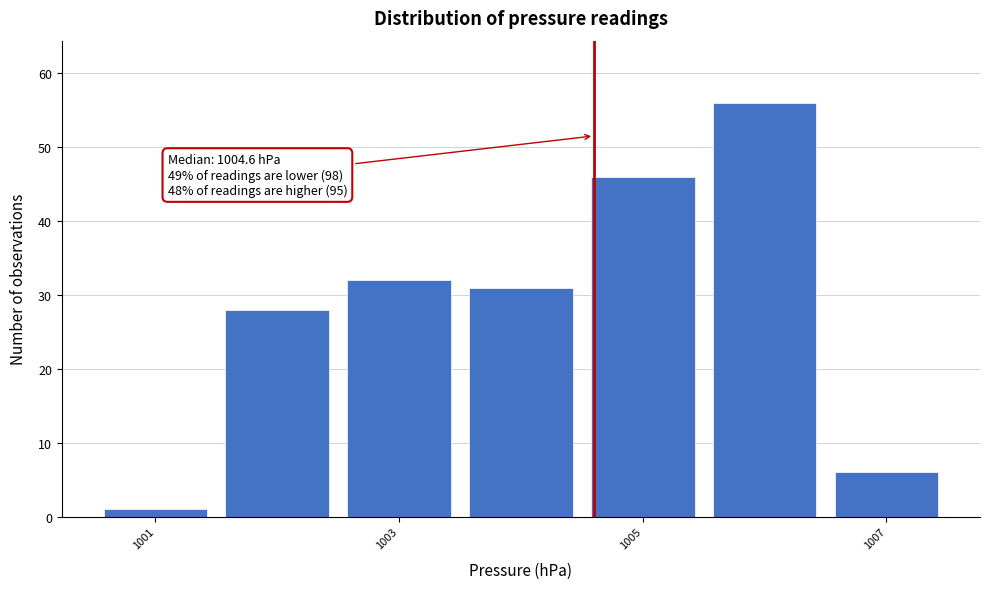

Over which range of the x-axis is the bar tallest?

1005.5 to 1006.5